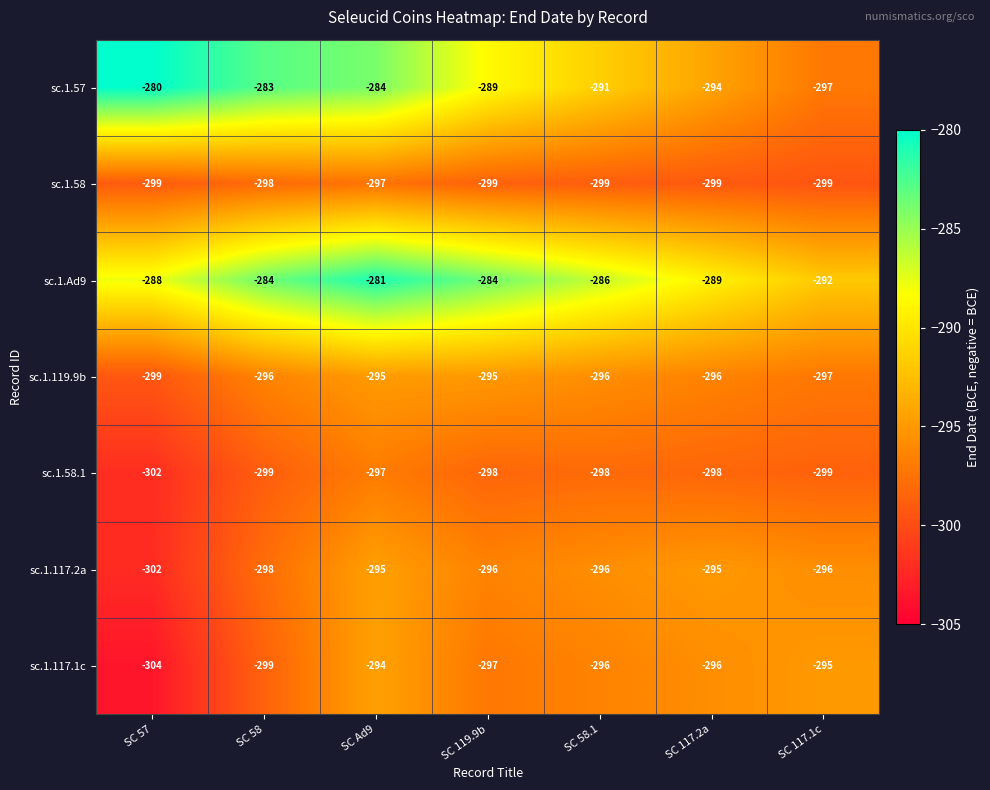

How many sc.1.117.2a values are between -298 and -295?

6